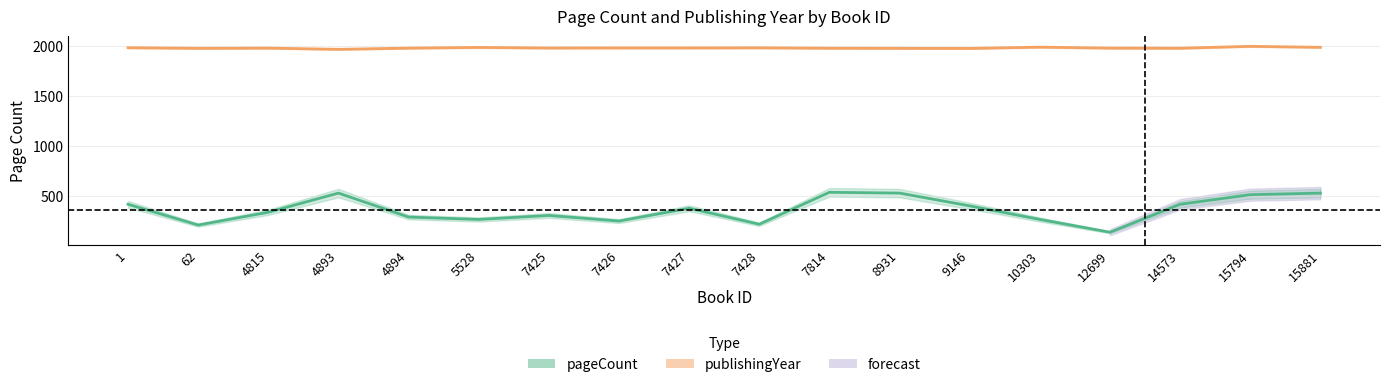

Reading left to right, list all the values displayed in this chart.

pageCount: 1=416	62=208	4815=336	4893=528	4894=288	5528=264	7425=304	7426=248	7427=376	7428=216	7814=536	8931=528	9146=400	10303=264	12699=136	14573=416	15794=512	15881=528
publishingYear: 1=1984	62=1978	4815=1980	4893=1968	4894=1980	5528=1987	7425=1981	7426=1982	7427=1982	7428=1983	7814=1979	8931=1978	9146=1977	10303=1990	12699=1980	14573=1979	15794=1998	15881=1988